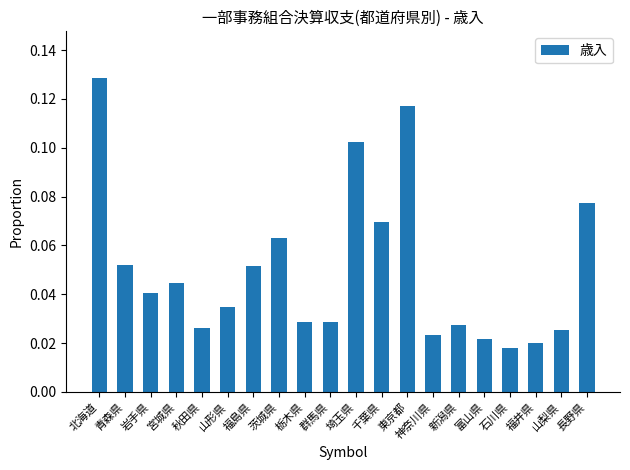

True or false: the data shows 0.1 at 岩手県.

False